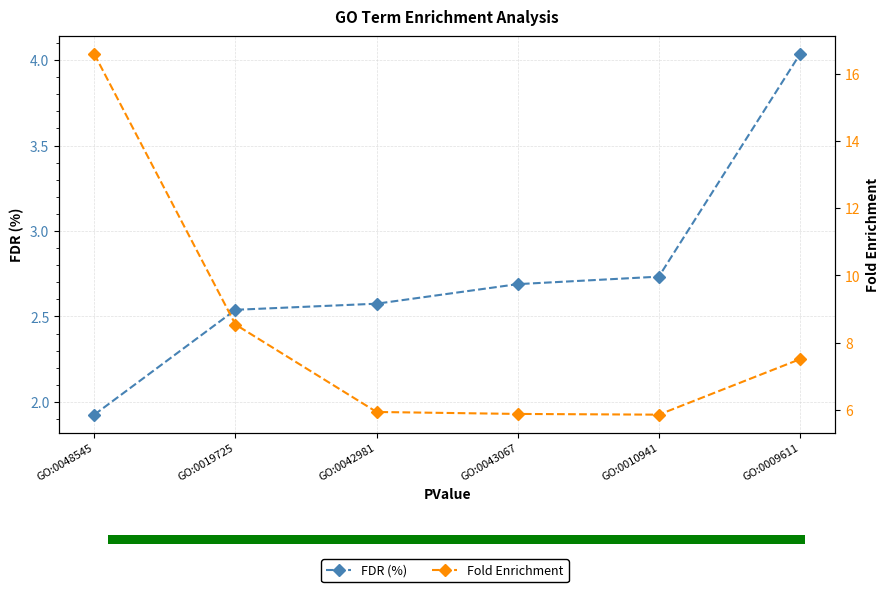

Which series has the largest range (max minus min)?

Fold Enrichment